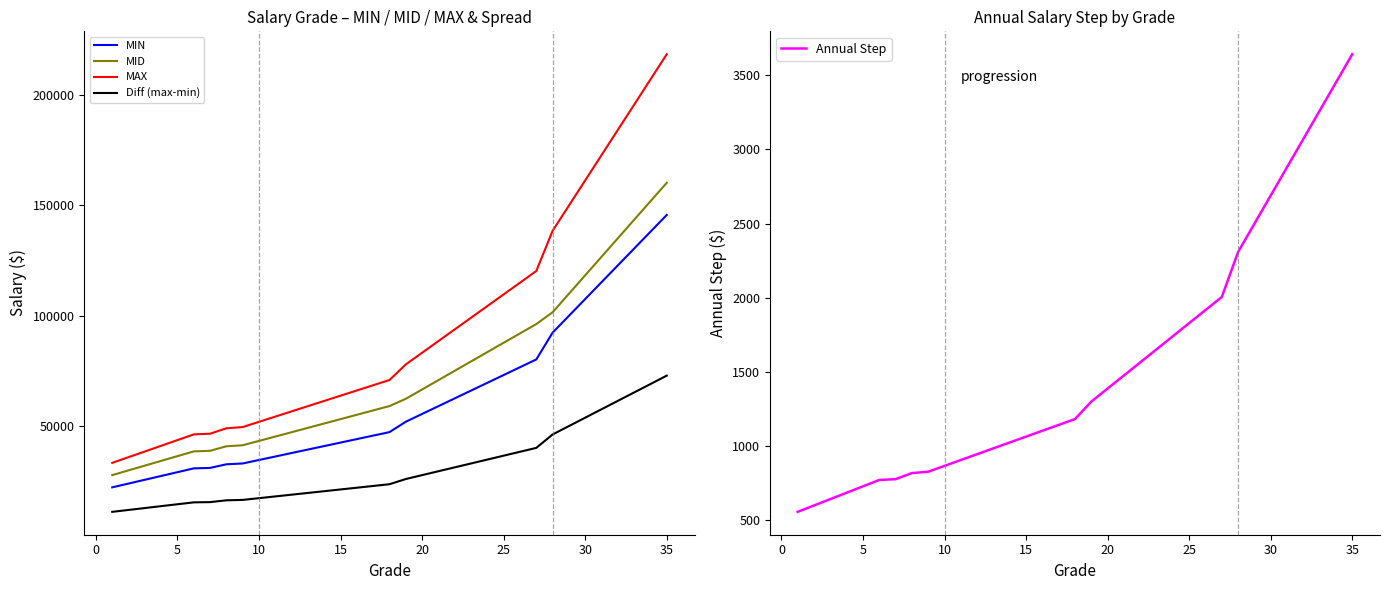

What is the difference between the maximum and minimum values in the MAX series?

185254